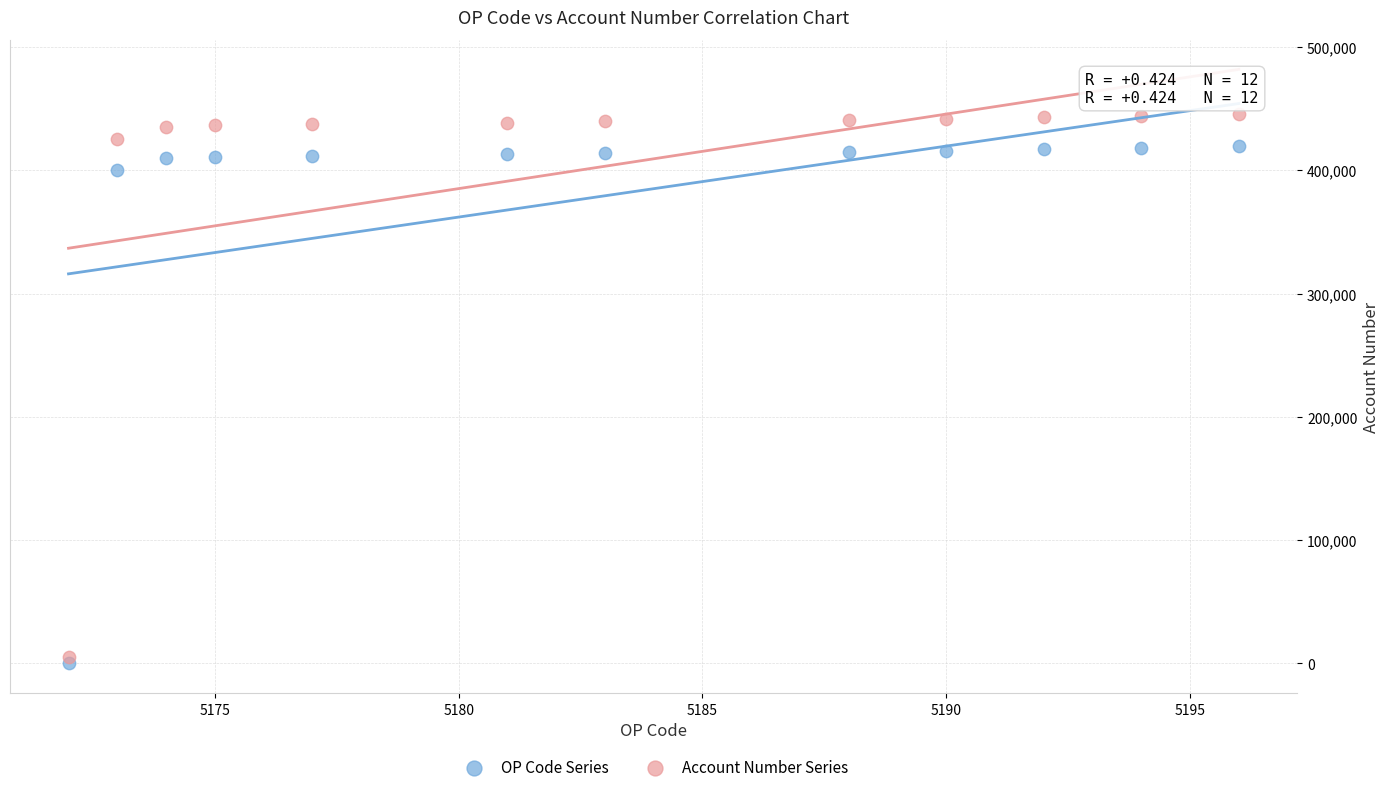

In the OP Code Series series, what Y value is closest to 210000?

400000